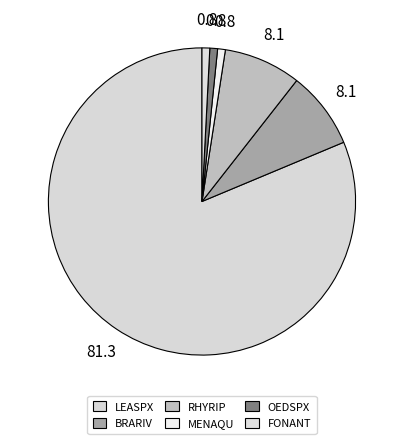

To the nearest percent, what is the combined percentage of LEASPX and RHYRIP?

89%